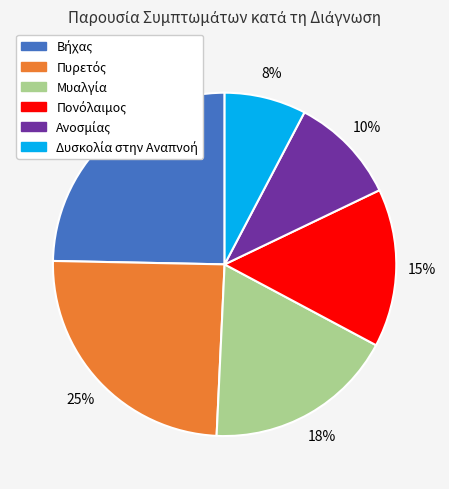

To the nearest percent, what is the average slice percentage?

17%